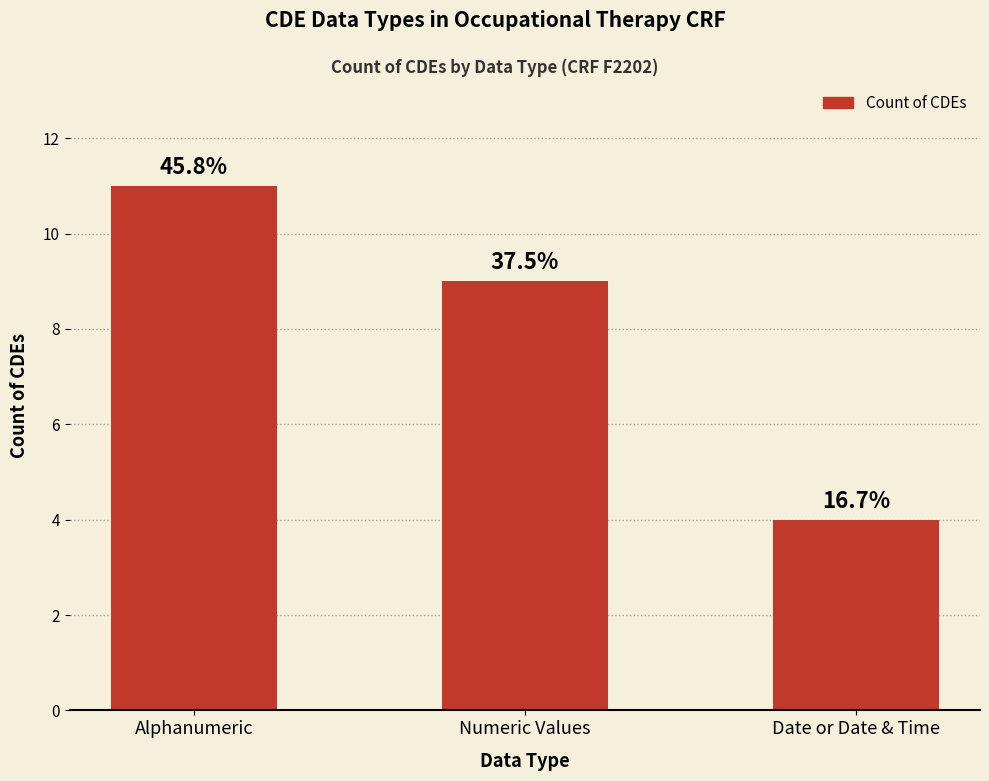

How many bars are there in total?

3